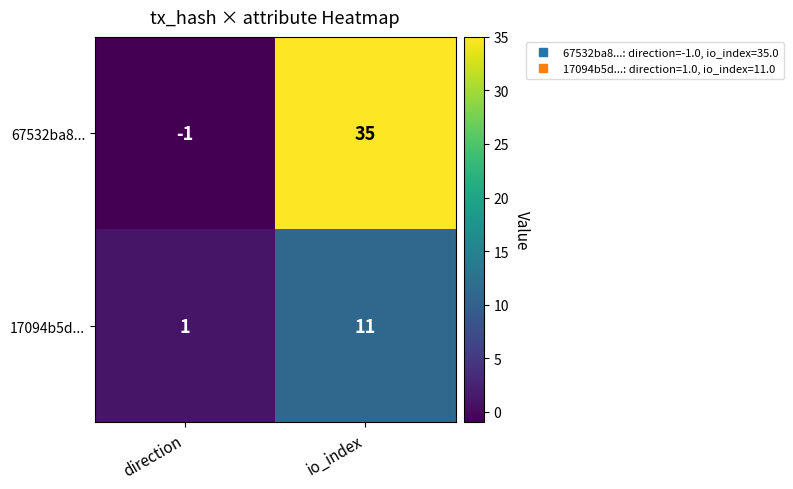

Which category has the highest value across all series?

io_index